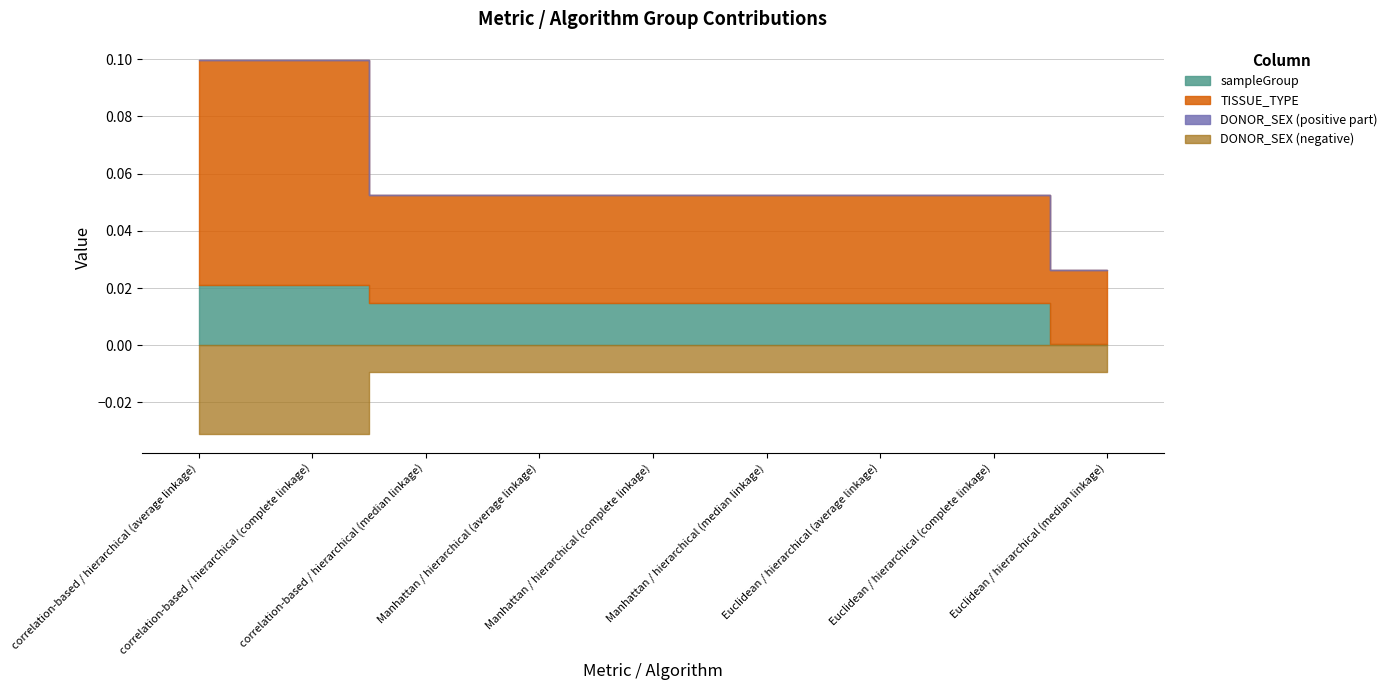

Is the value of sampleGroup at Euclidean / hierarchical (average linkage) greater than the value of DONOR_SEX at Manhattan / hierarchical (median linkage)?

Yes